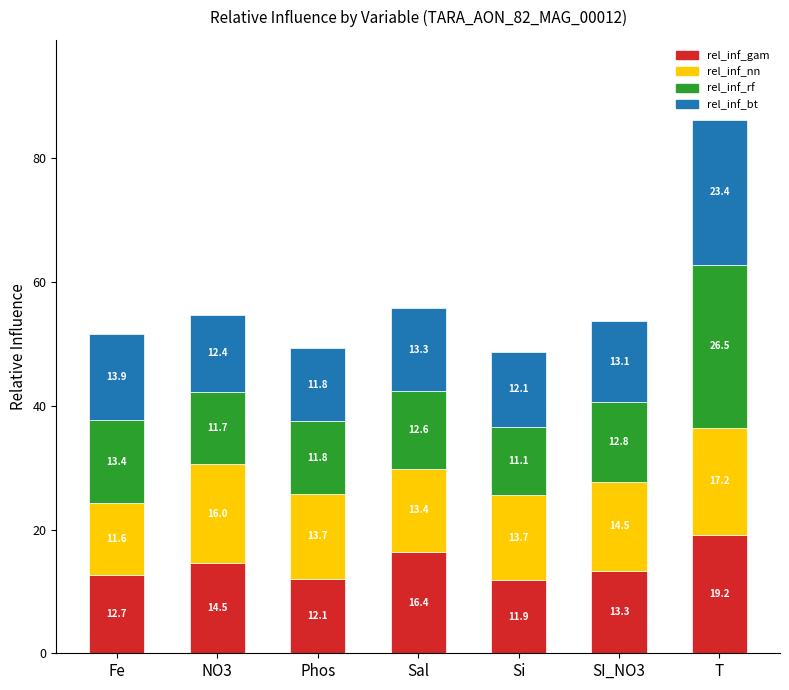

Count the number of data series in this chart.

4